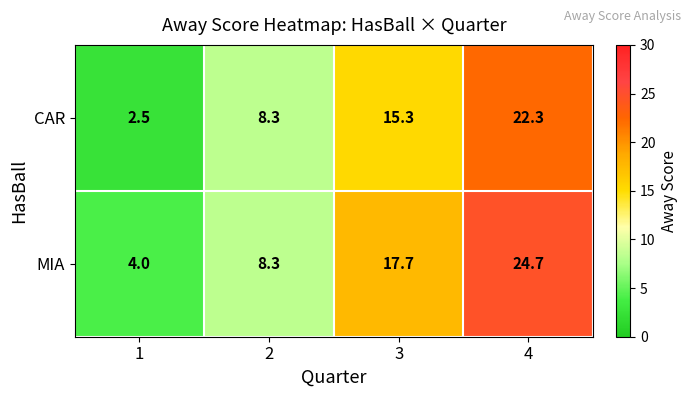

What is the smallest value displayed?

2.5